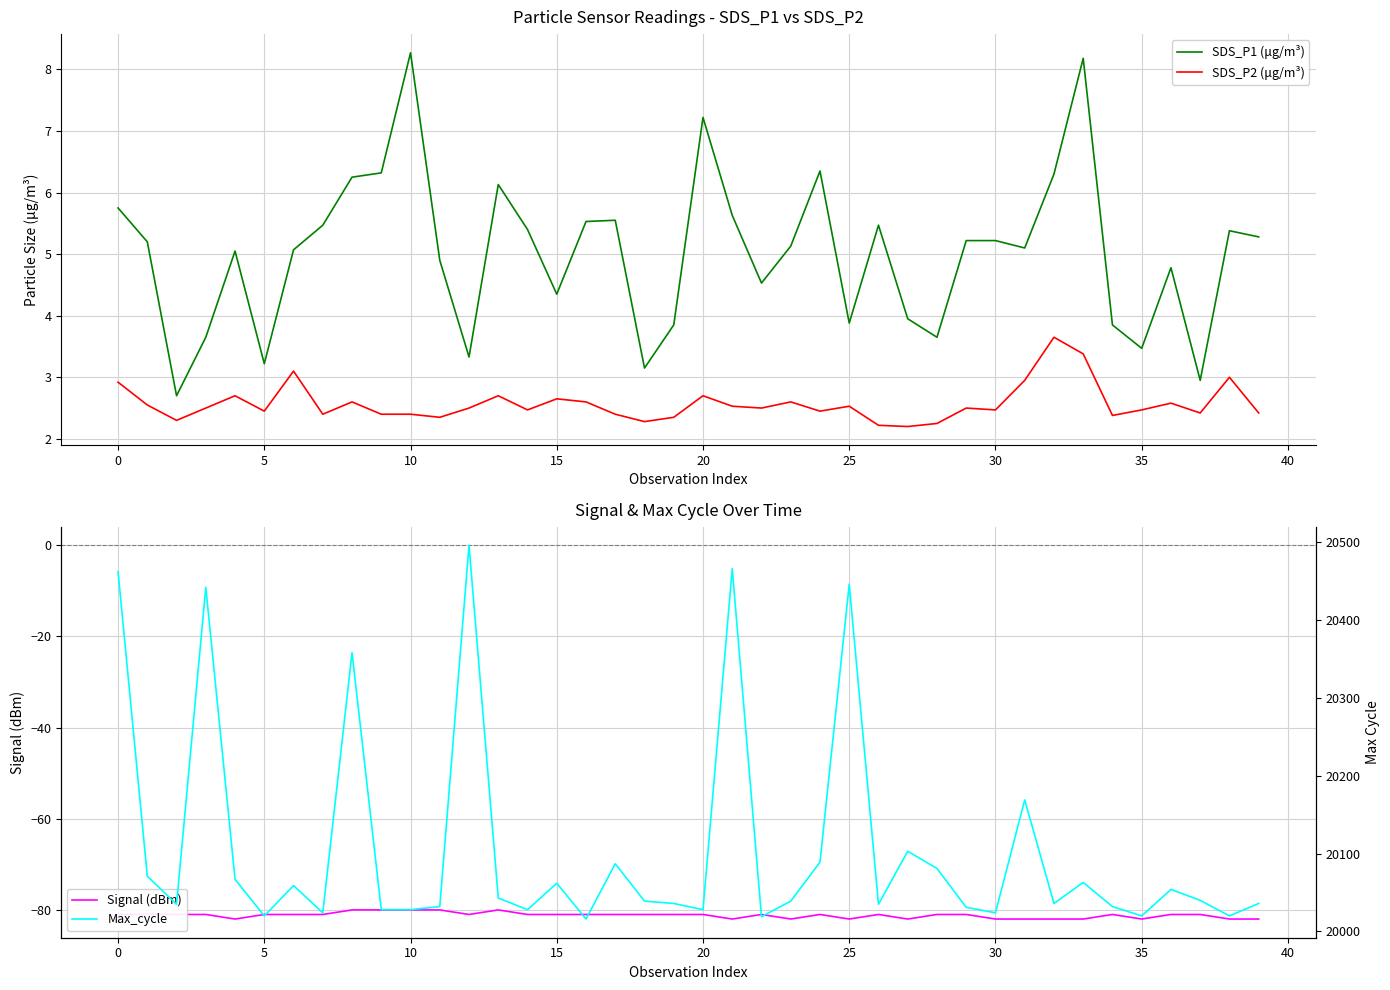

What is the difference between the maximum and minimum values in the Max_cycle series?

480.0